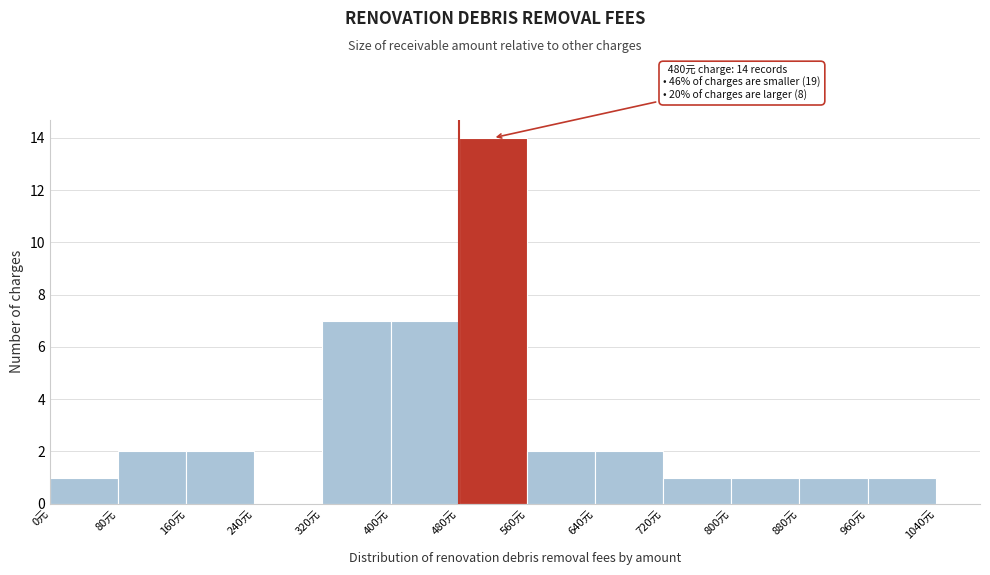

Which range on the x-axis has the tallest bar?

480 to 560